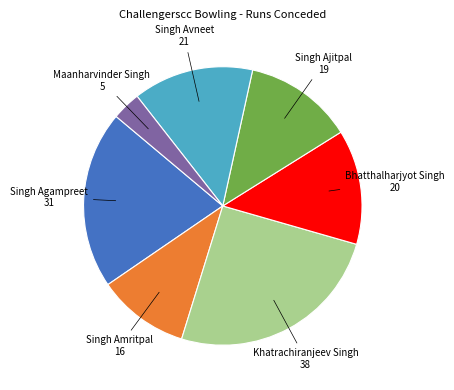

Is there a majority slice in this chart?

No